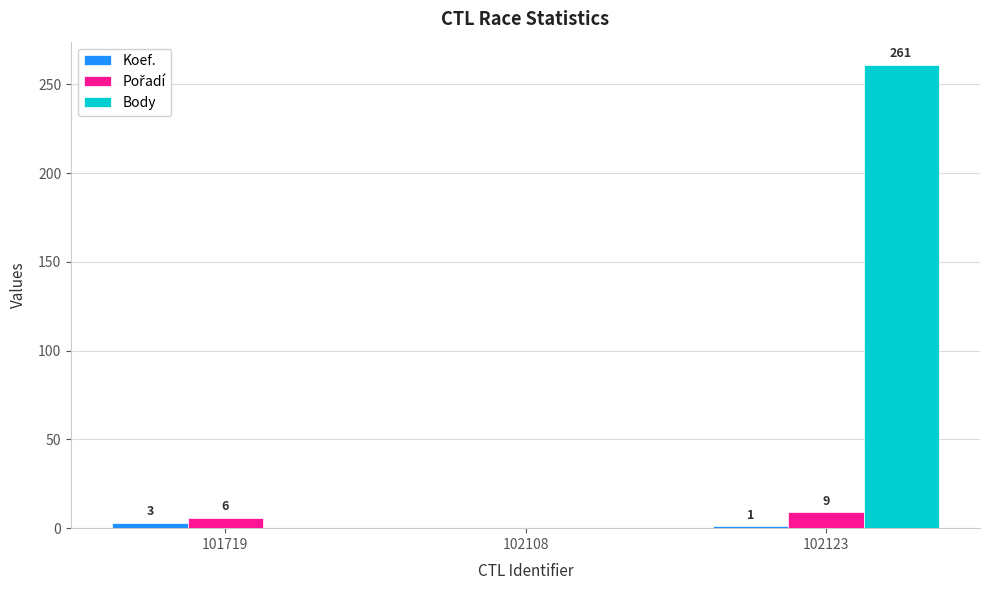

The Body series shows -126 at 101719. True or false?

False